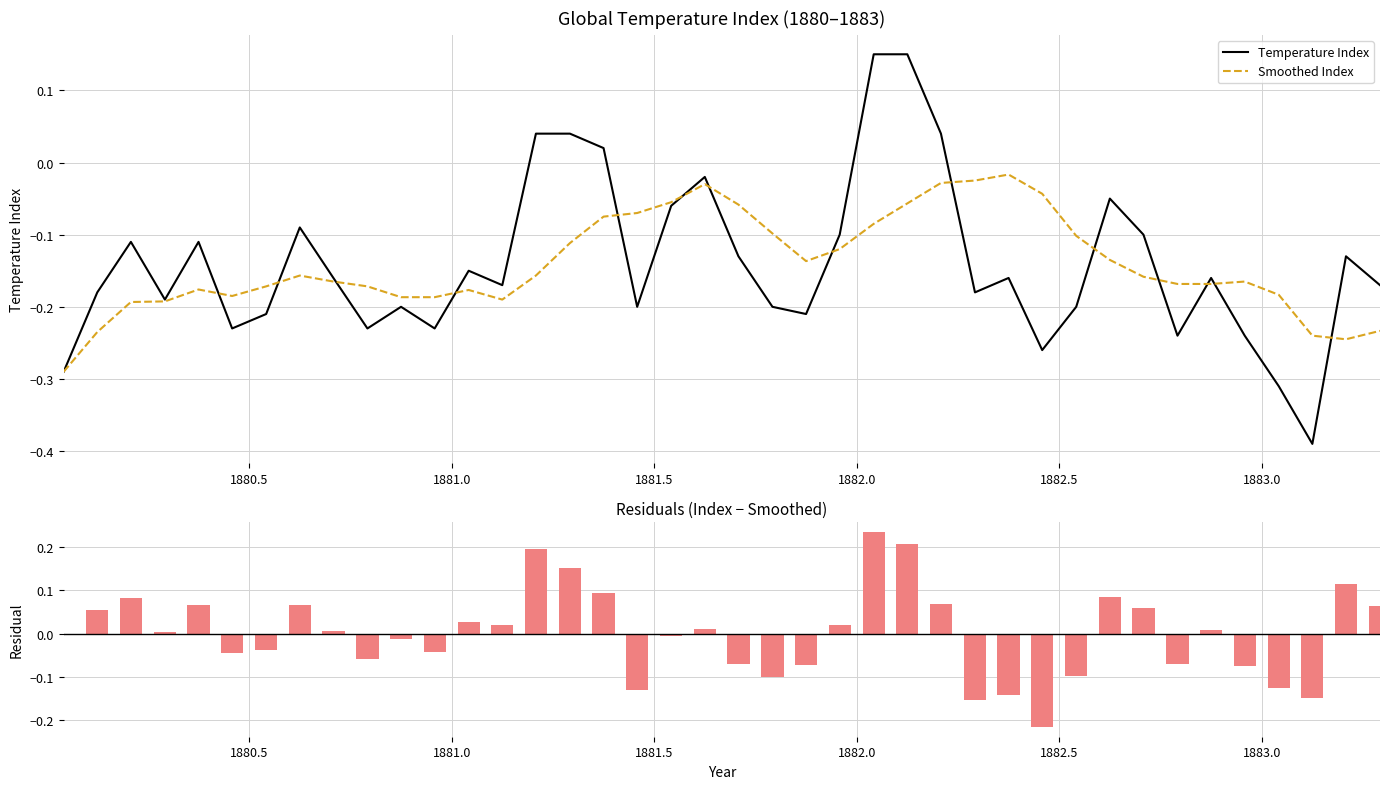

The value of Smoothed Index at 36 is -0.1. True or false?

False